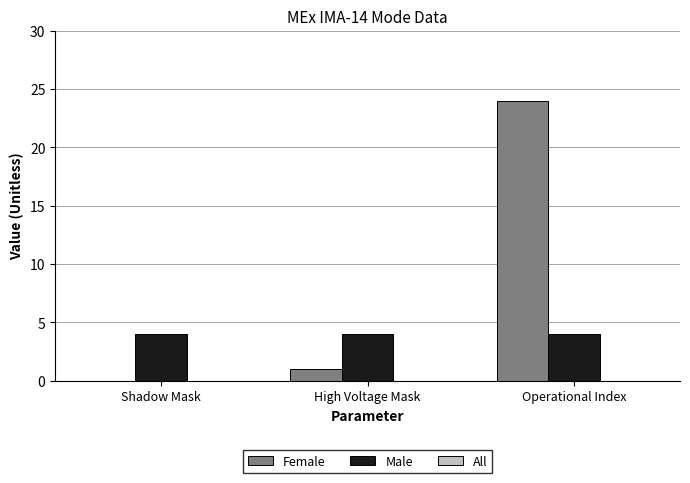

What is the spread (max minus min) of values at High Voltage Mask?

3